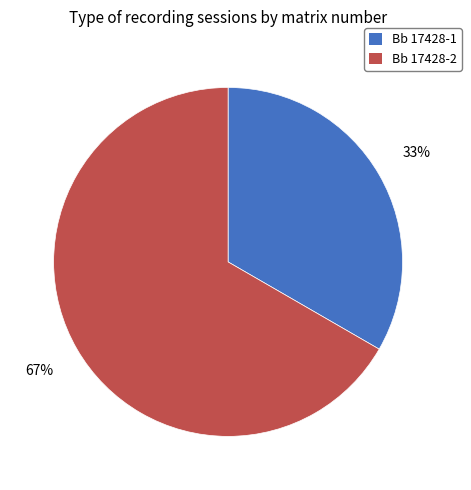

Does any single category account for the majority?

Yes